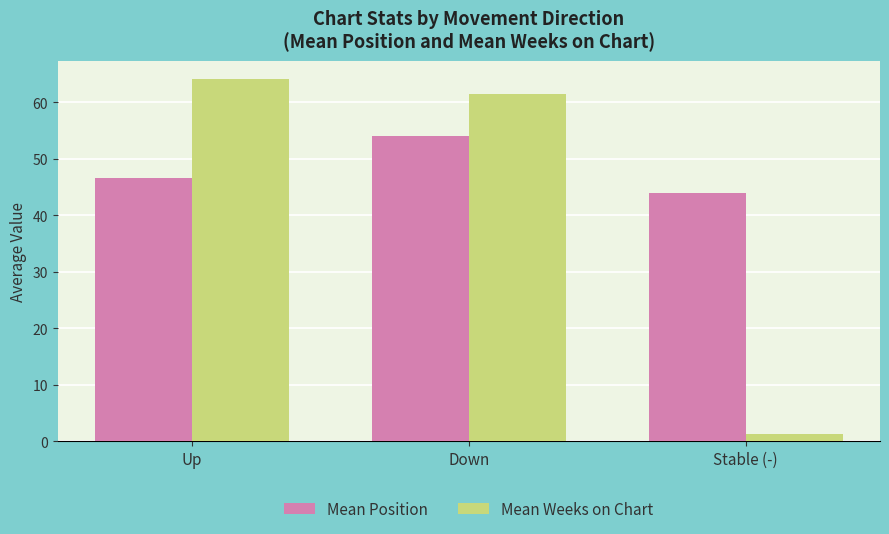

Is it true that Mean Position equals 54.0 at Down?

True